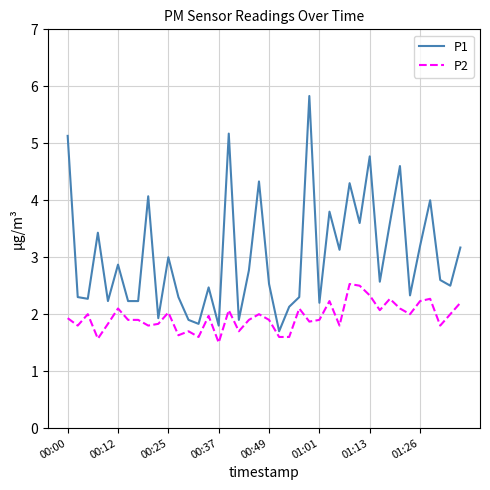

Rank the series by their maximum value, from lowest to highest.

P2, P1